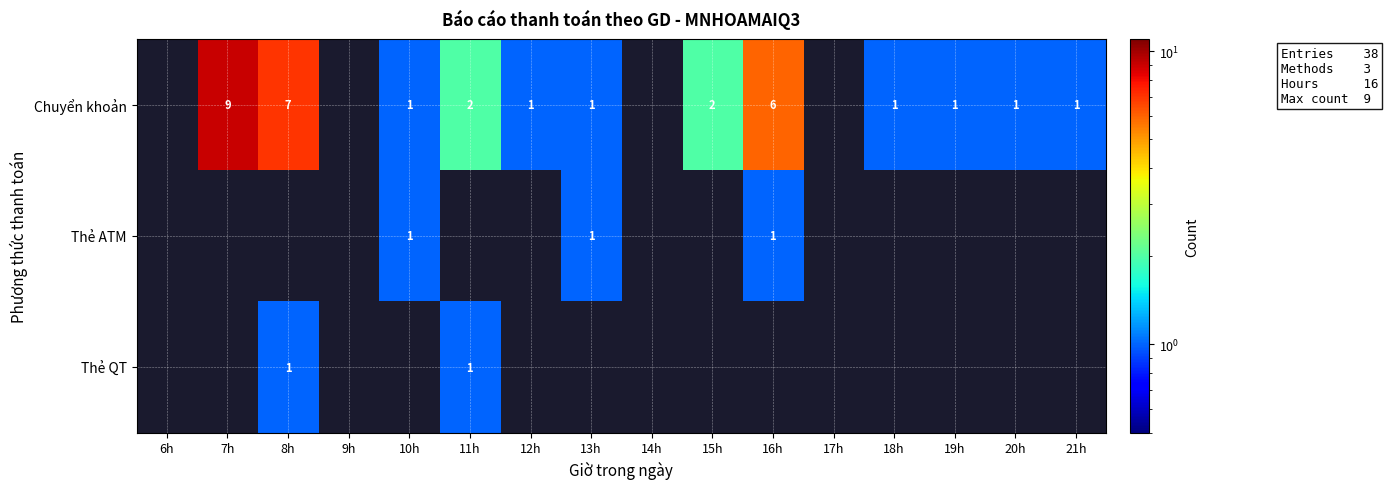

Is it true that Chuyển khoản equals 7.8 at 16h?

False